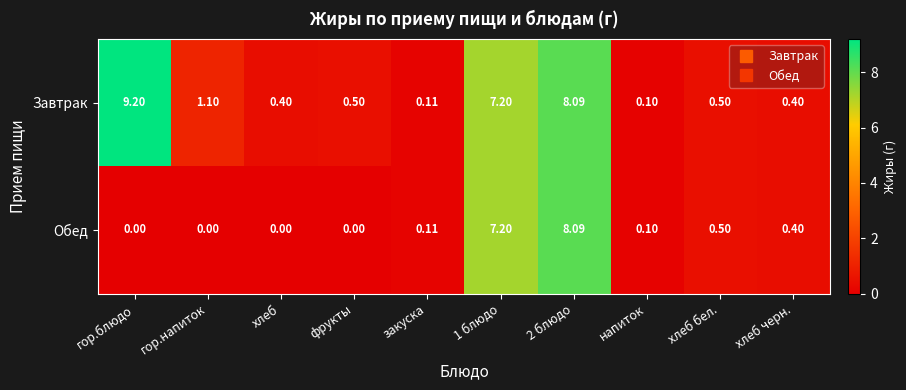

List the series in order of their peak value, highest first.

Завтрак, Обед